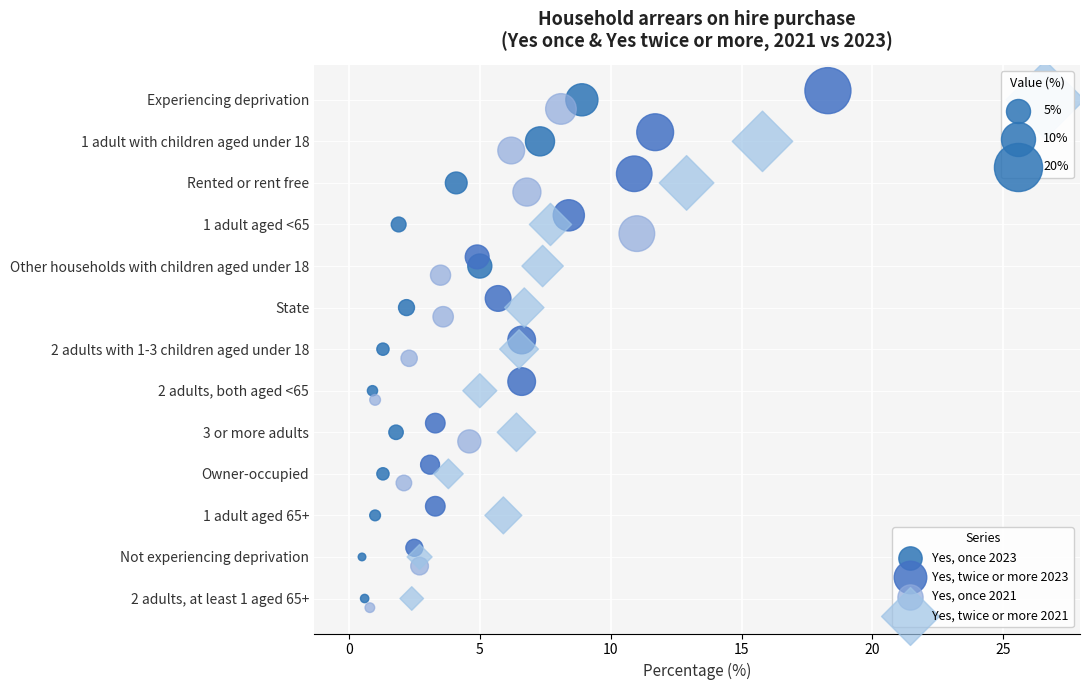

Which series has the largest Y range (max minus min)?

Yes, once 2023